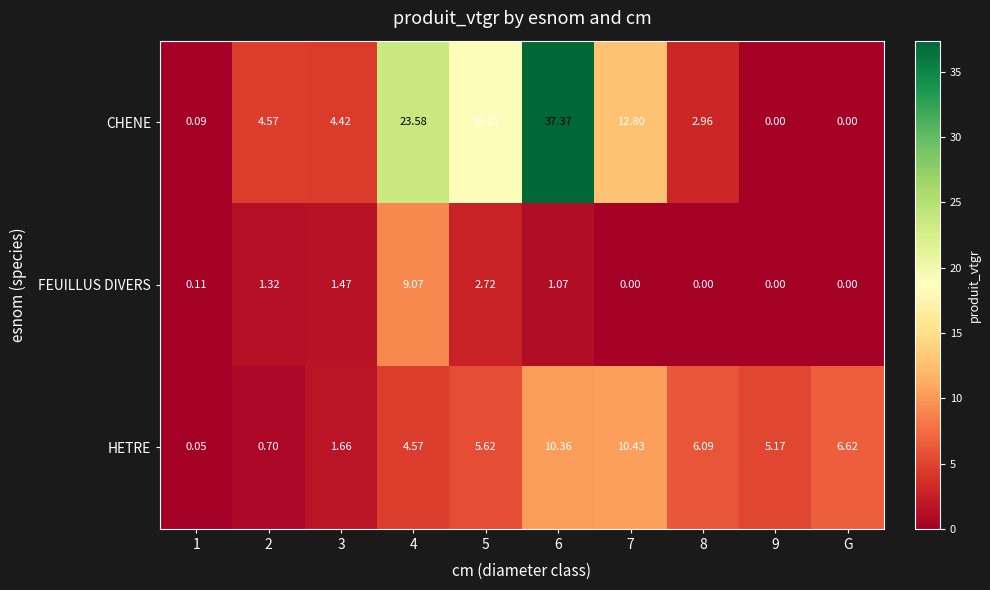

Which series has the widest spread of values?

CHENE